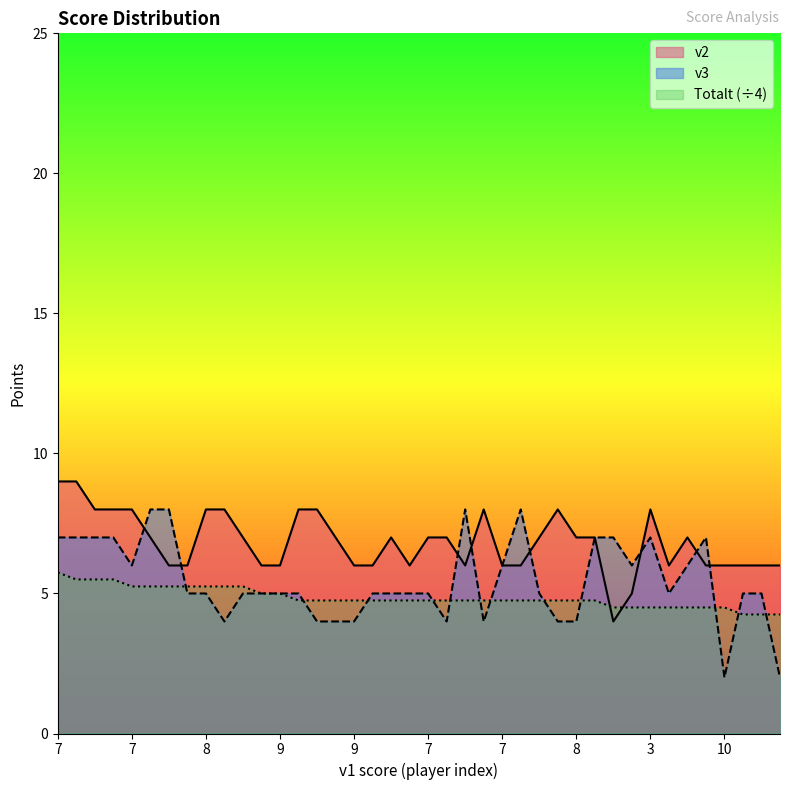

List the labels in order of v3 value, largest first.

6, 7, 5, 5, 7, 6, 7, 7, 5, 7, 3, 5, 7, 7, 7, 5, 10, 8, 9, 9, 9, 6, 8, 7, 8, 7, 7, 7, 6, 6, 9, 7, 8, 9, 8, 7, 7, 8, 10, 9